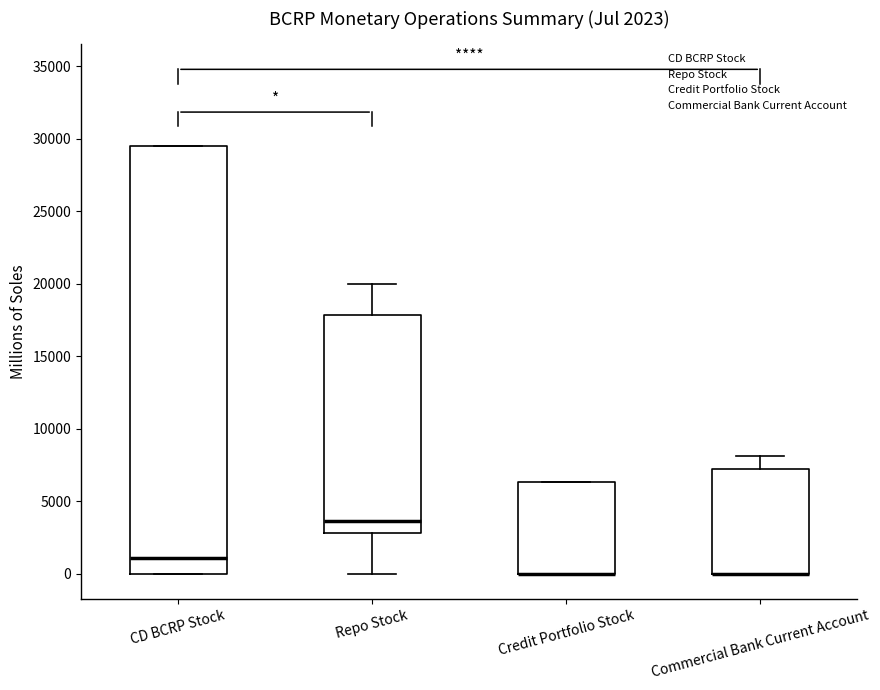

Comparing the boxes themselves (not the whiskers), which one is the tallest?

CD BCRP Stock